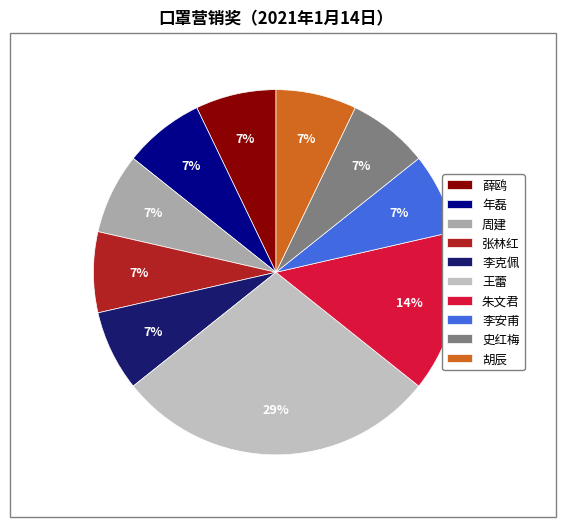

Which has a higher value, 李克佩 or 王蕾?

王蕾